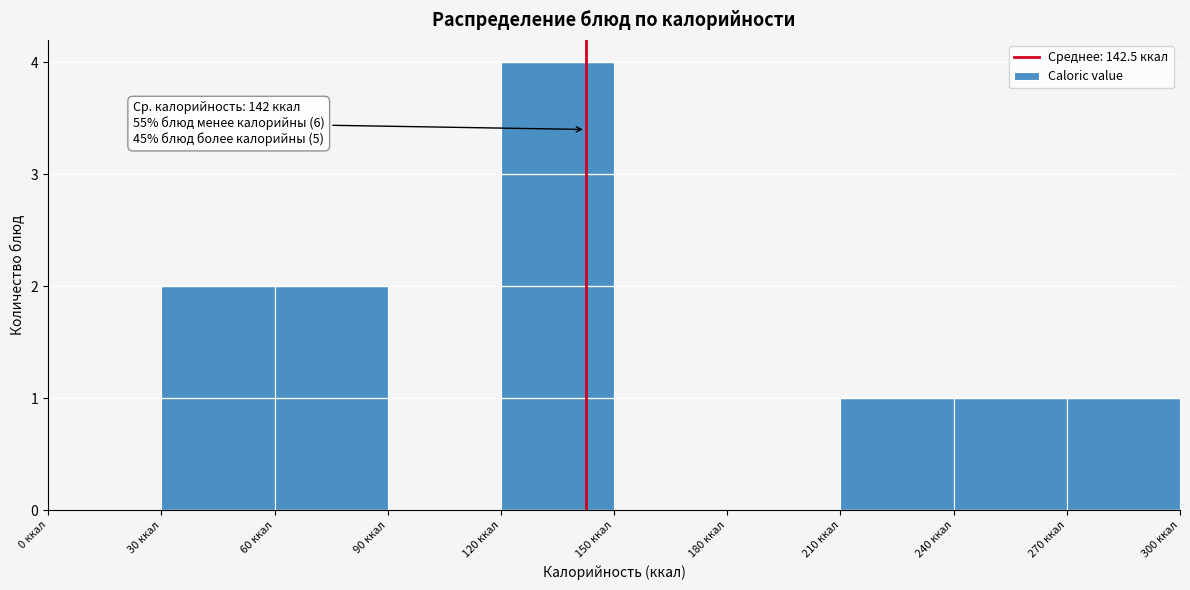

Which range on the x-axis has the tallest bar?

120 to 150